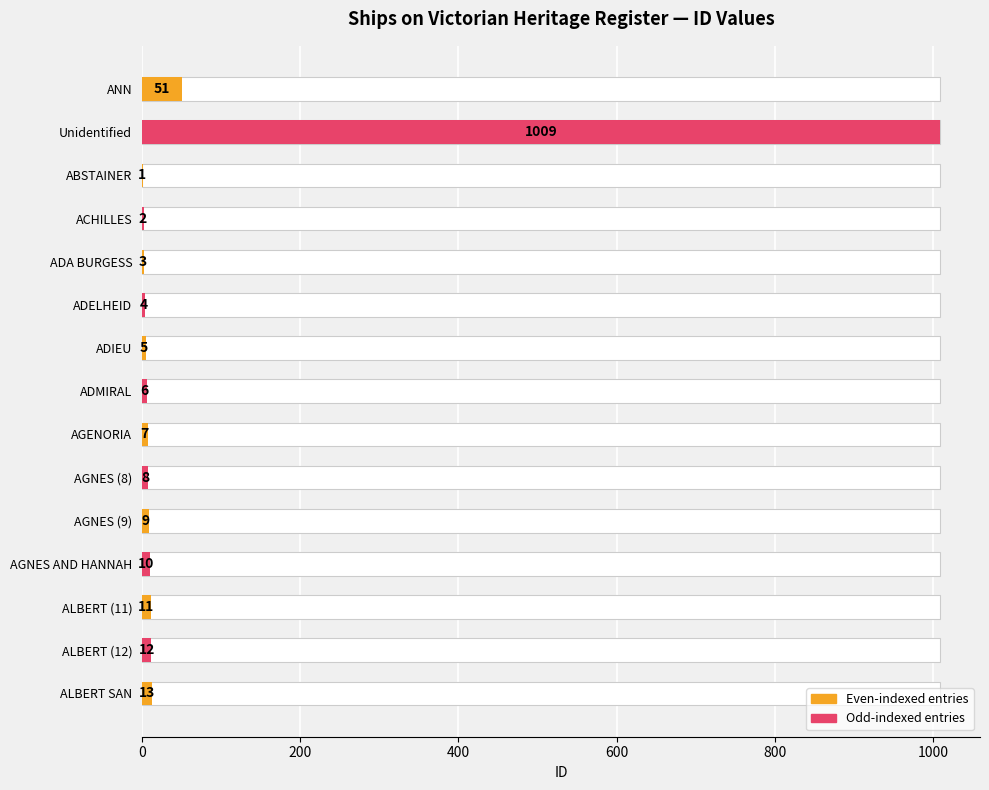

What is the change in value from AGENORIA to AGNES AND HANNAH?

+3